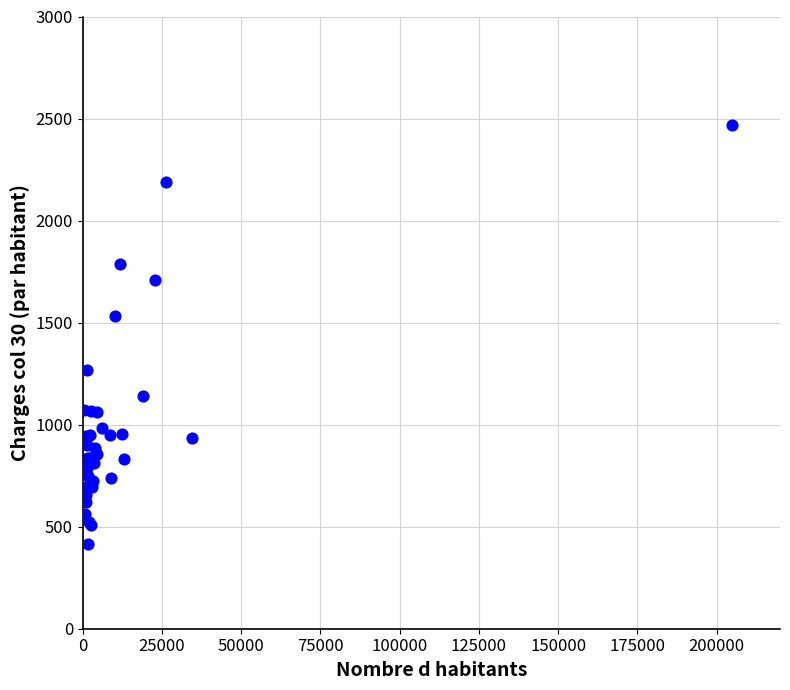

What Y value in the scatter plot is closest to 1440?

1531.9